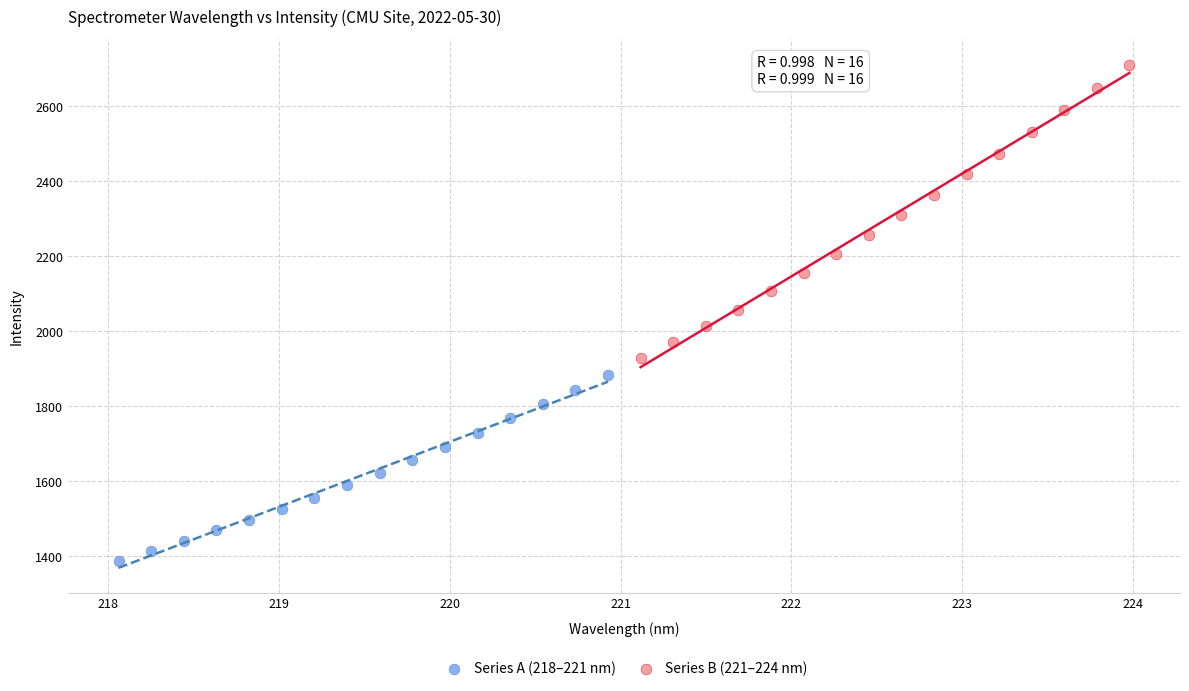

Which series reaches the maximum Y coordinate?

Series B (221–224 nm)